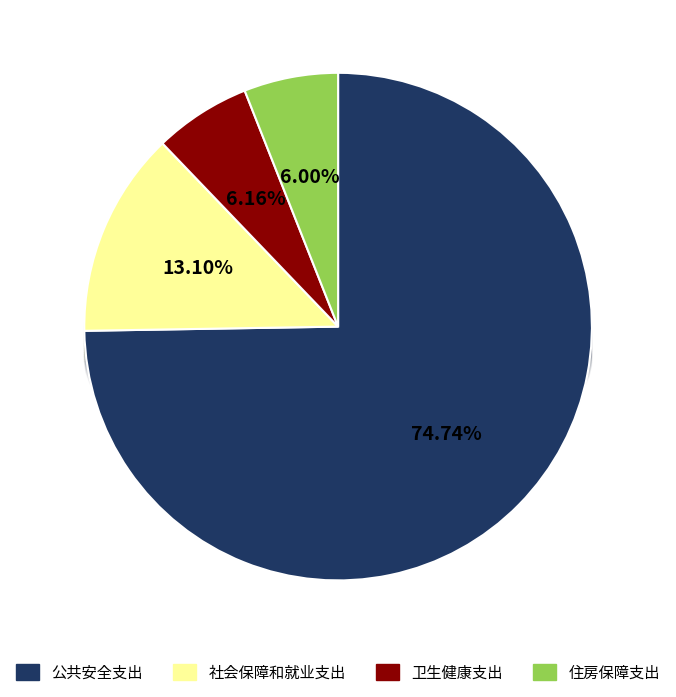

Count the number of slices in the pie.

4